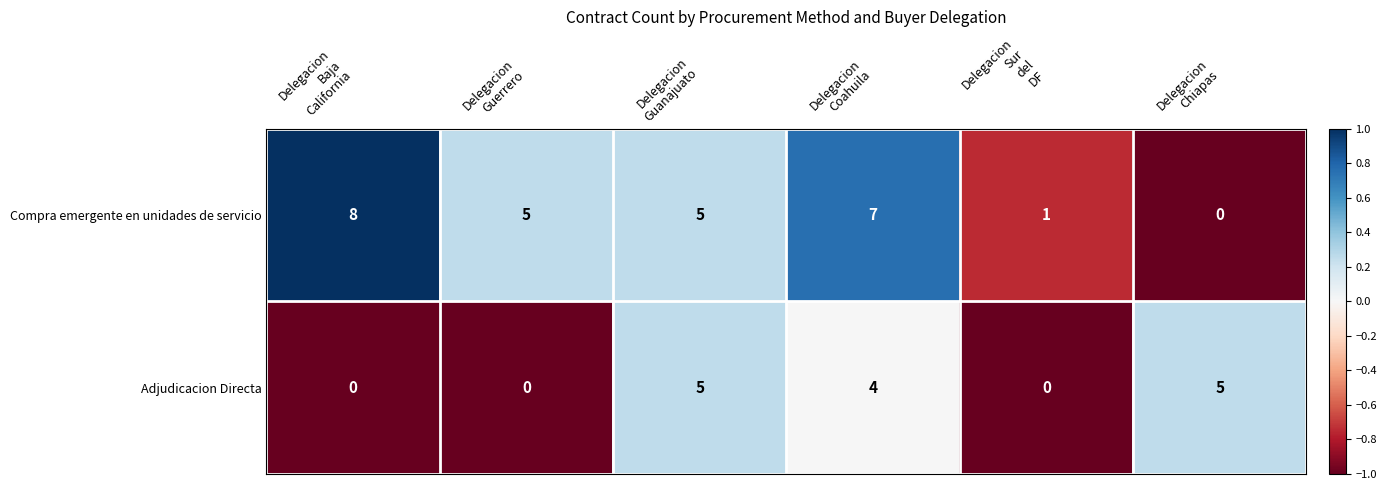

Reading left to right, extract all data points from this chart.

Compra emergente en unidades de servicio: 8	5	5	7	1	0
Adjudicacion Directa: 0	0	5	4	0	5